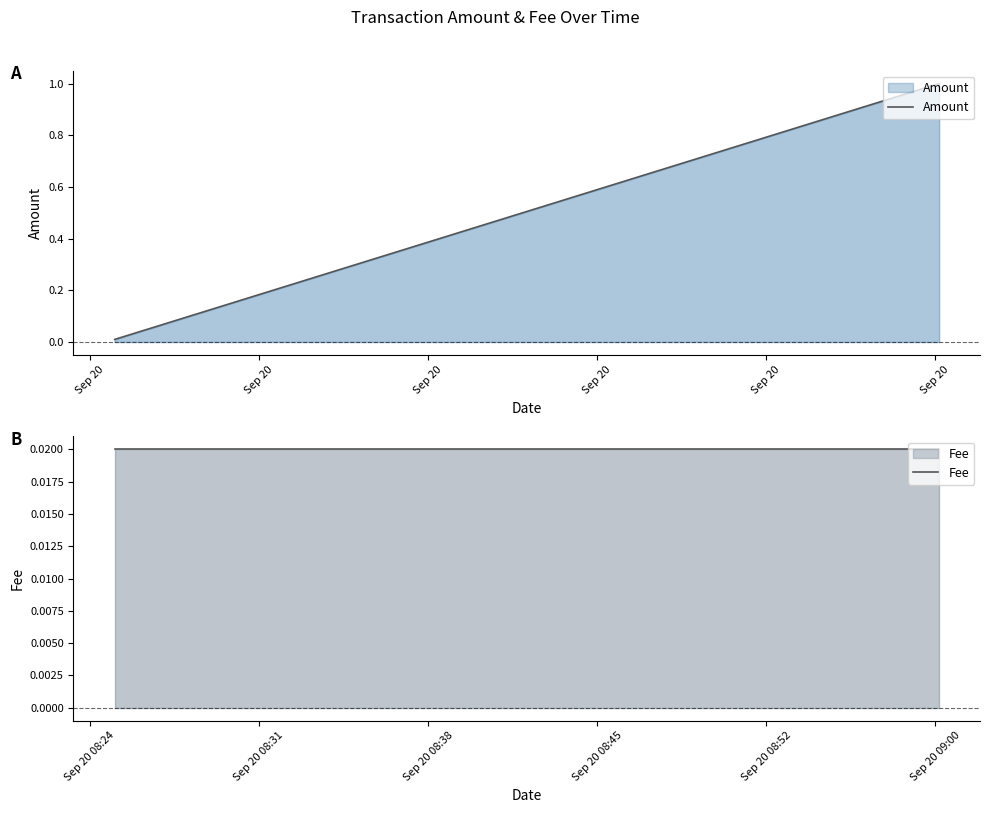

The Fee series shows 0.0 at 2023-09-20 09:00:10. True or false?

True